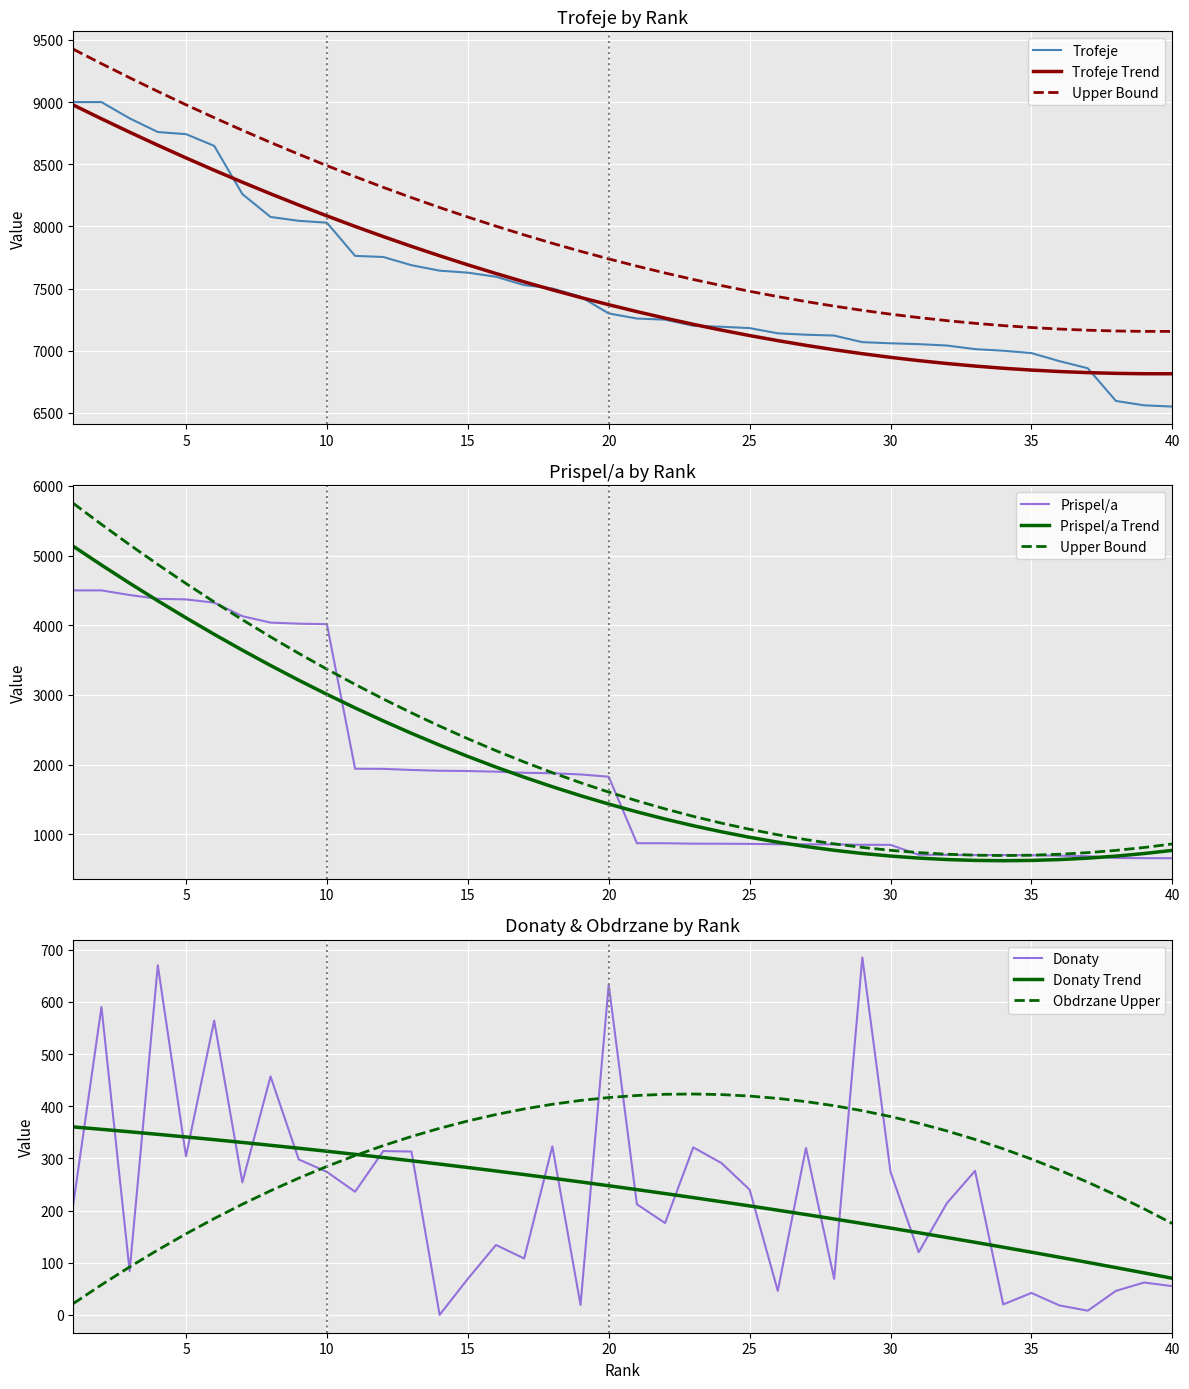

What is the total value across all series at 40?

7261